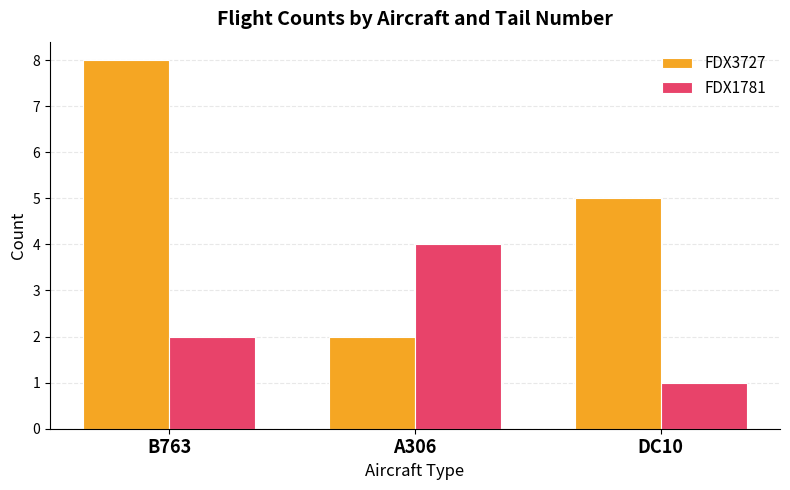

At which label does FDX3727 first exceed 5?

B763